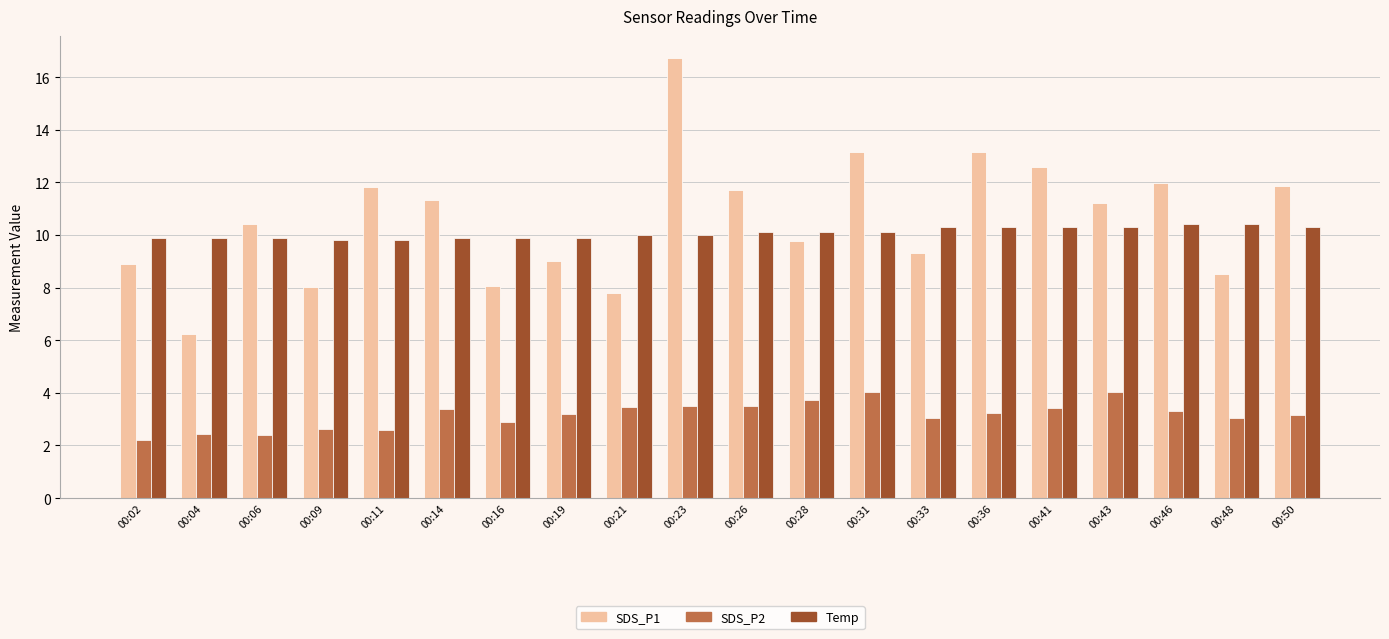

What is the maximum value for SDS_P2?

4.0